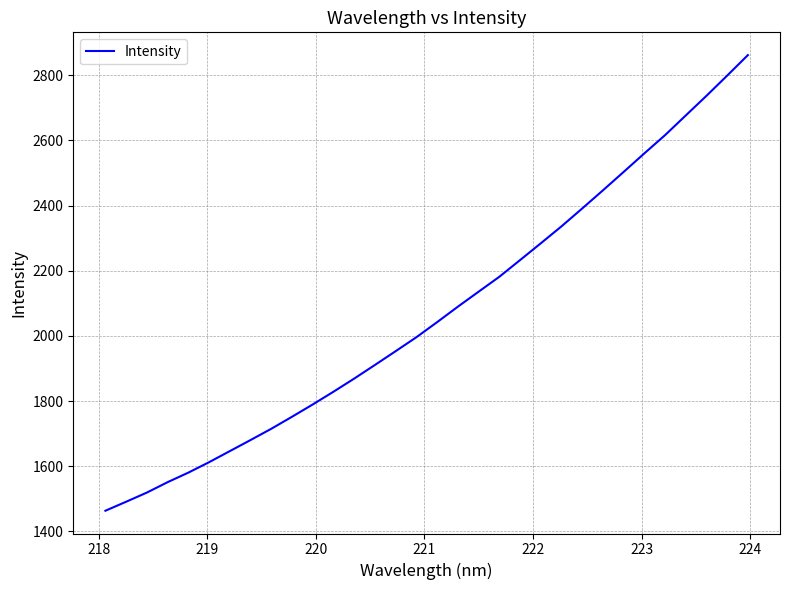

What is the difference between the maximum and minimum values?

1398.7